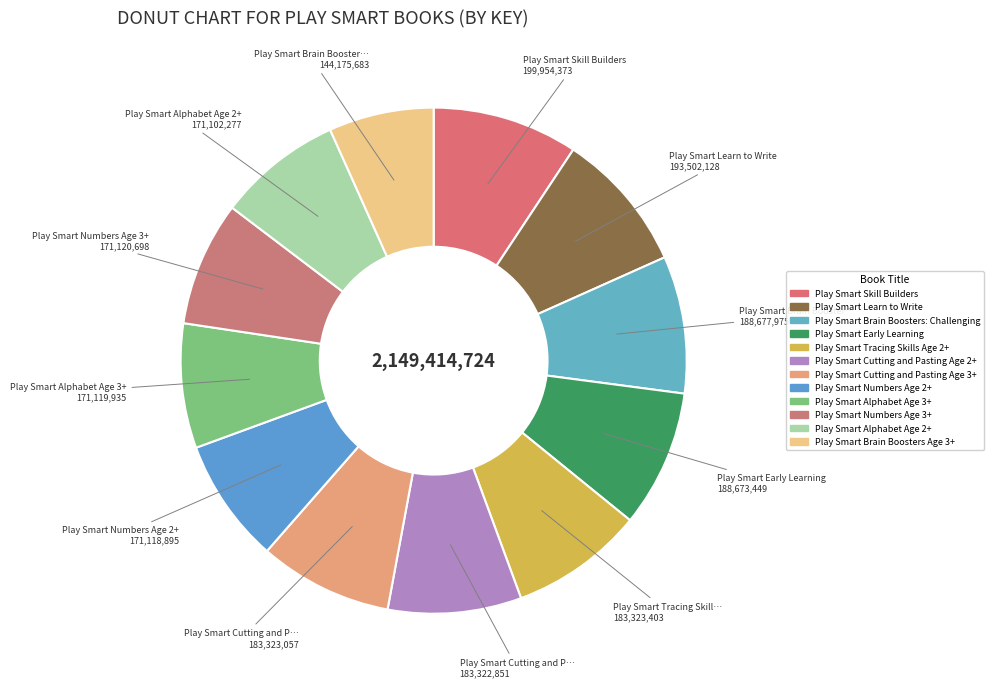

To the nearest percent, what percentage of the pie is Play Smart Brain Boosters Age 3+?

7%